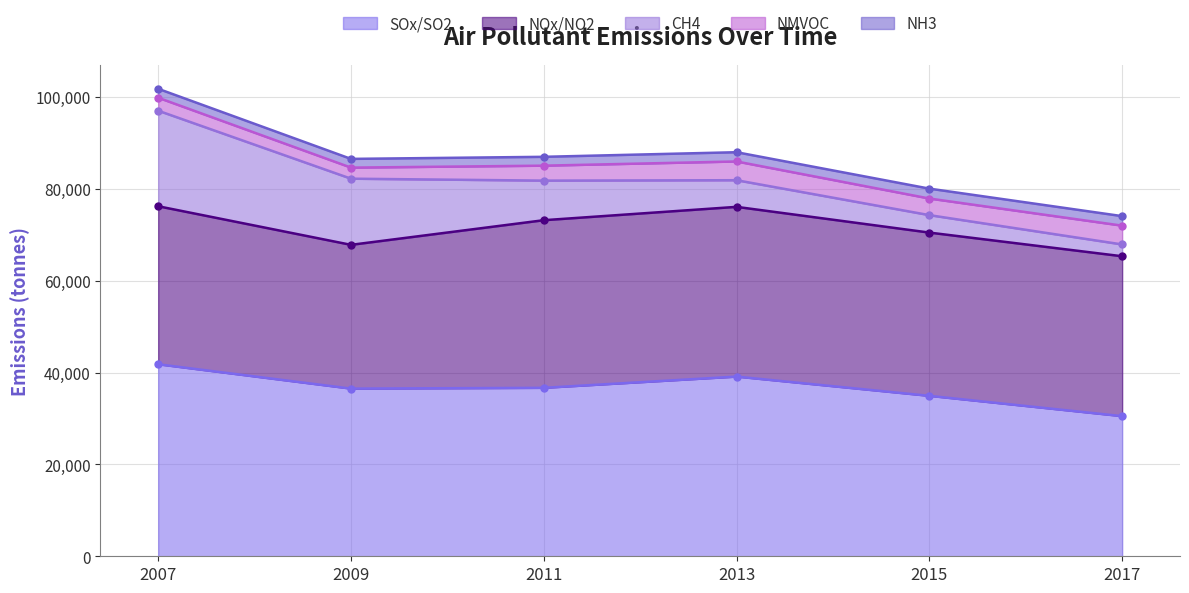

What is the approximate value of NH3 at 2017, to the nearest 10?

2080